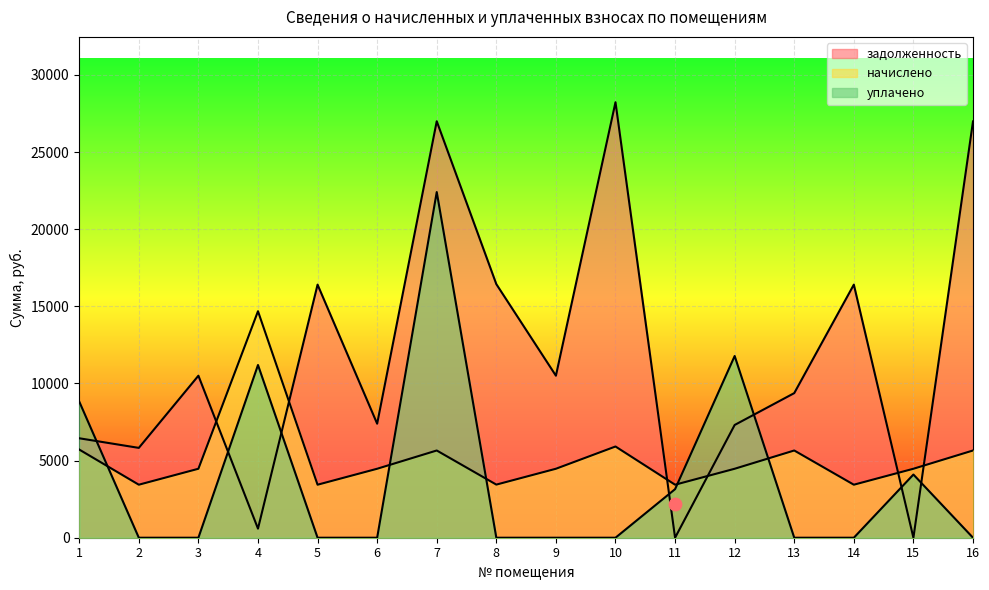

Which series reaches the maximum Y coordinate?

задолженность